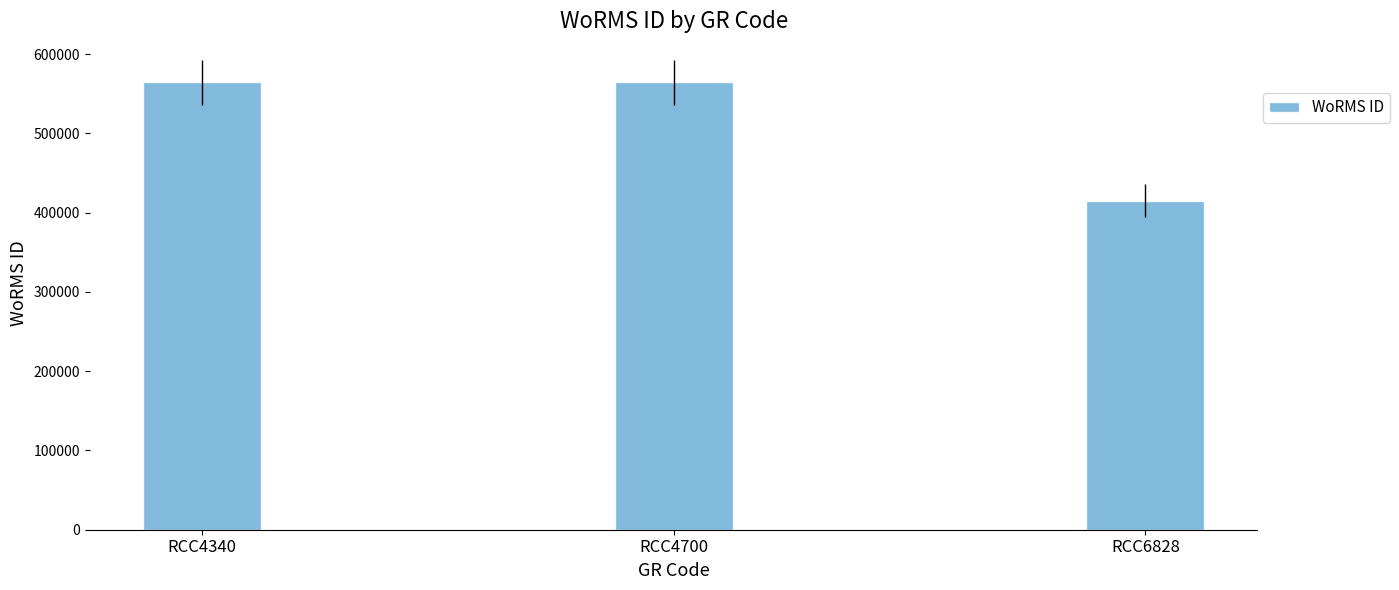

How many values are below 564479?

1